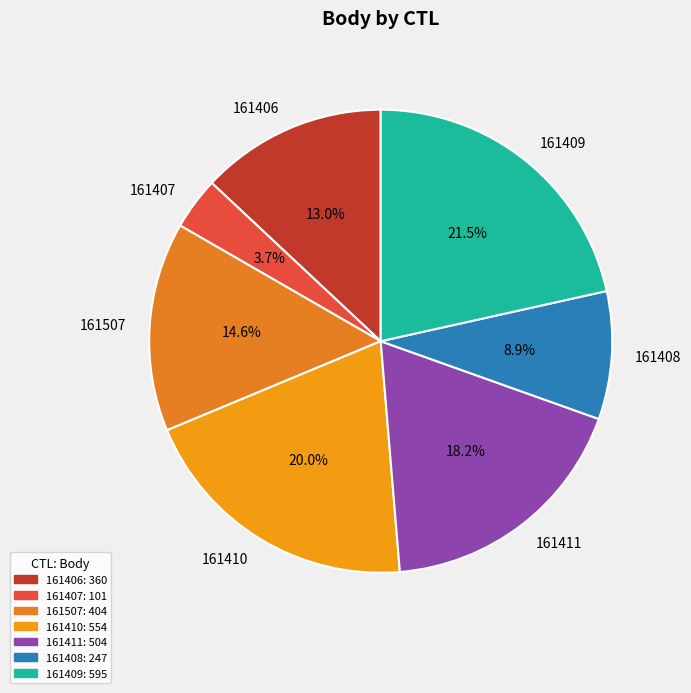

Is 161407 the majority of the pie?

No